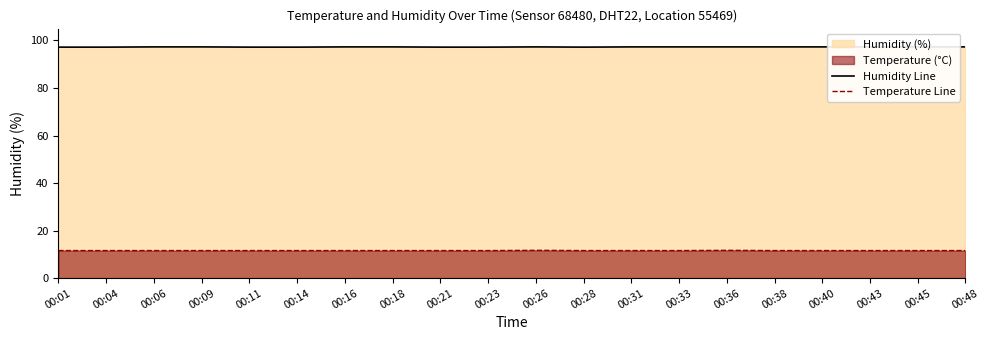

True or false: Temperature Line and Humidity Line cross at least once.

False